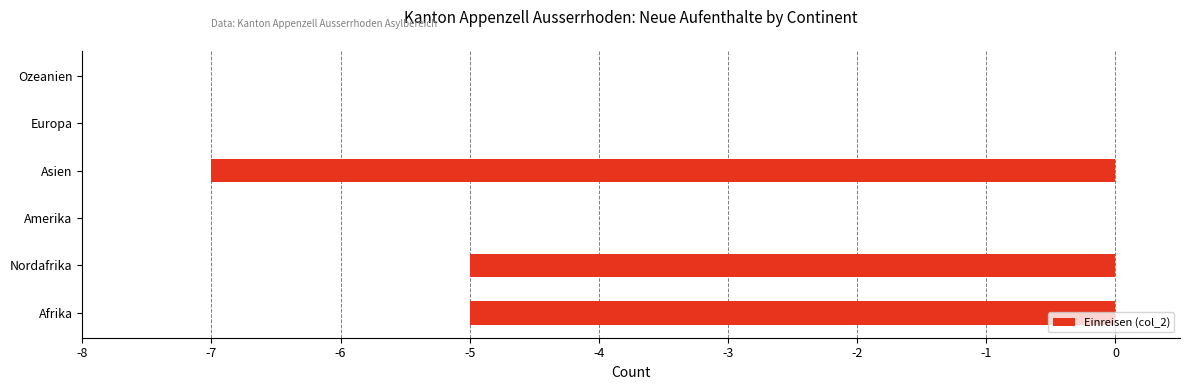

Between Ozeanien and Afrika, which is larger?

Ozeanien